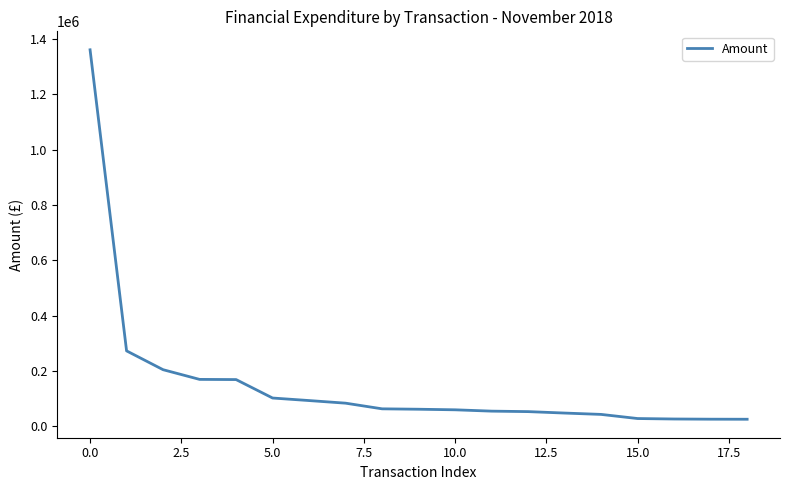

What is the maximum value shown in the chart?

1361144.1